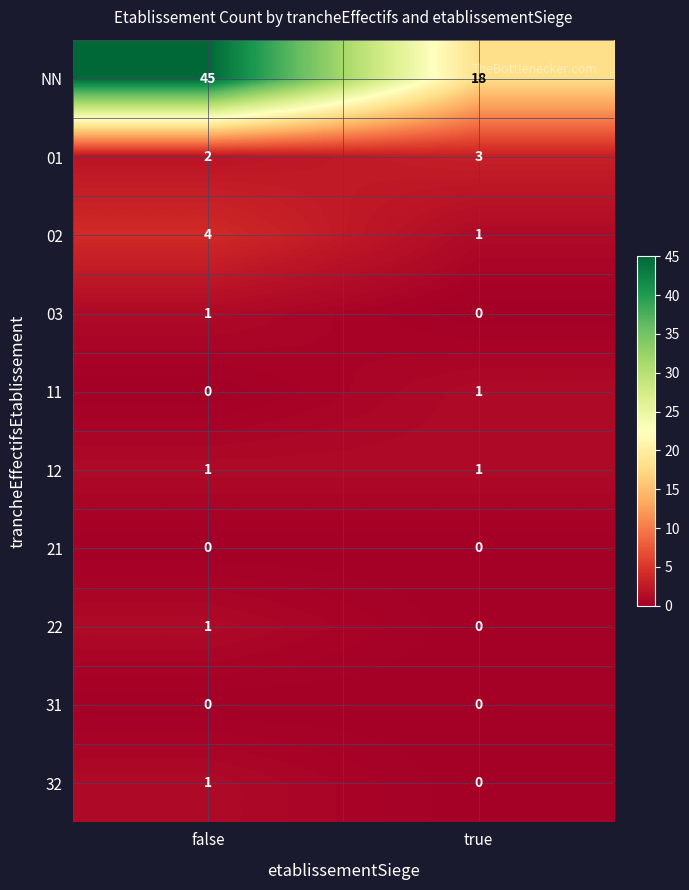

What is the sum of the NN values at true and false?

63